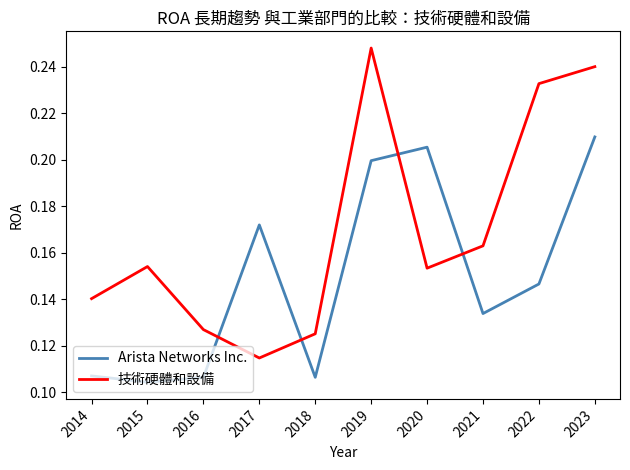

Where do Arista Networks Inc. and 技術硬體和設備 first cross each other?

2016 and 2017